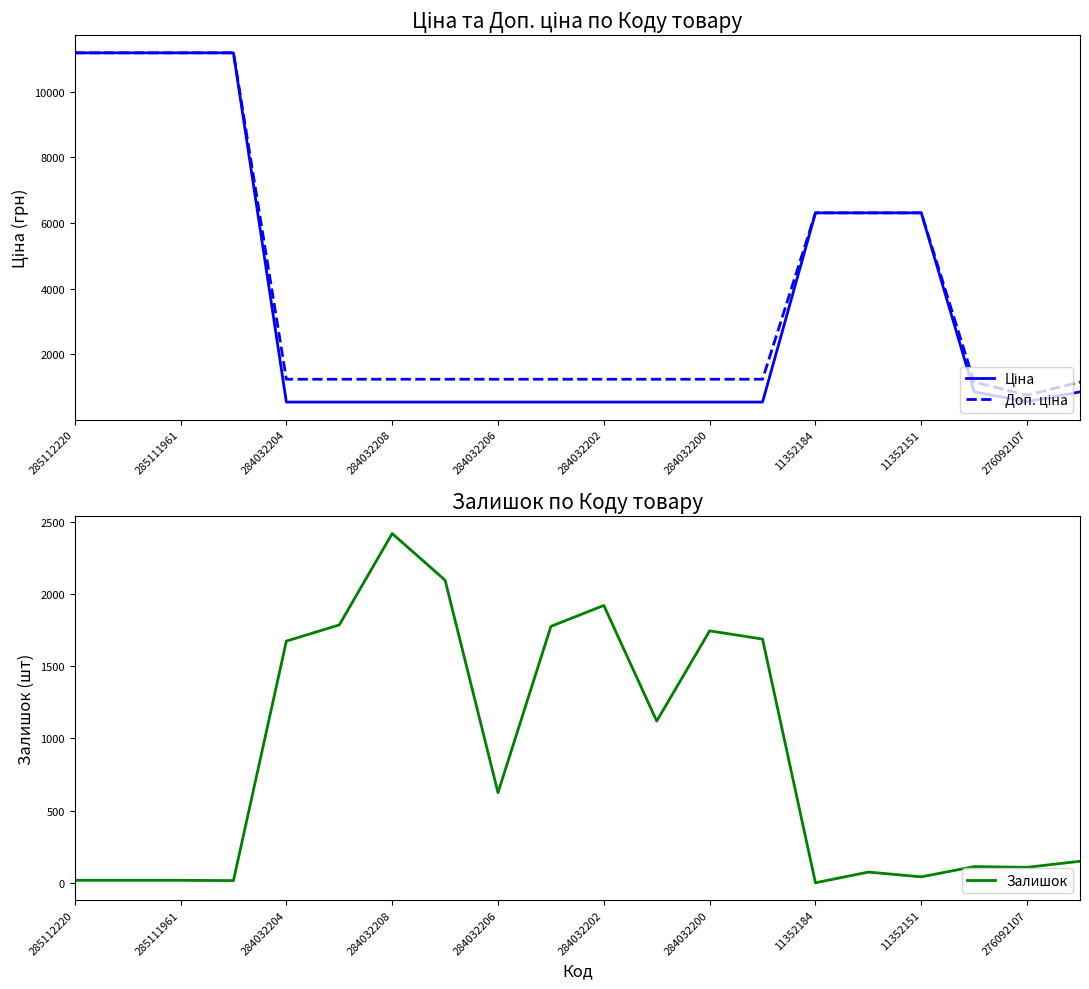

True or false: Доп. ціна has more than 0 interior local peaks.

False